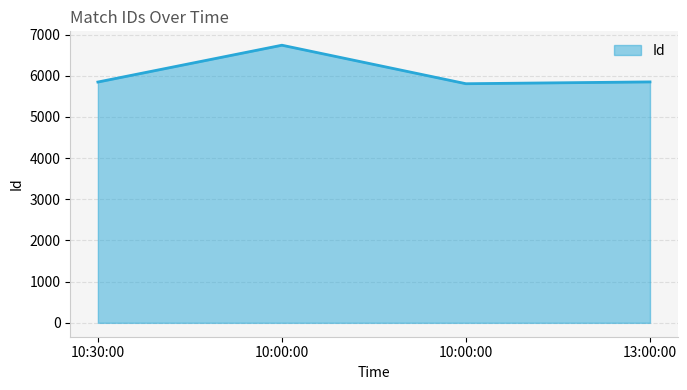

Reading left to right, list all the values displayed in this chart.

5848	6742	5807	5851